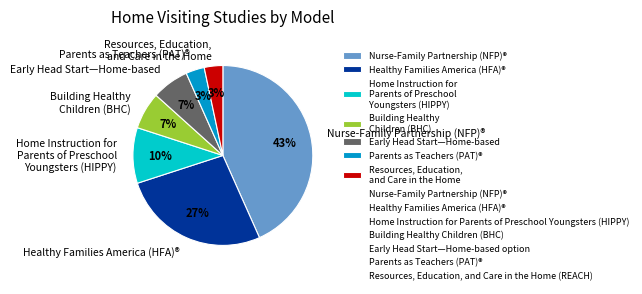

To the nearest percent, what is the difference between the largest and smallest slice percentages?

40%